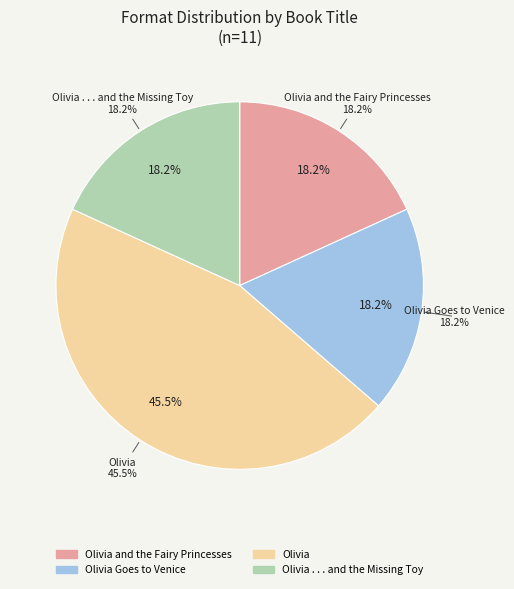

Rank the categories by value from lowest to highest.

Olivia and the Fairy Princesses, Olivia Goes to Venice, Olivia . . . and the Missing Toy, Olivia